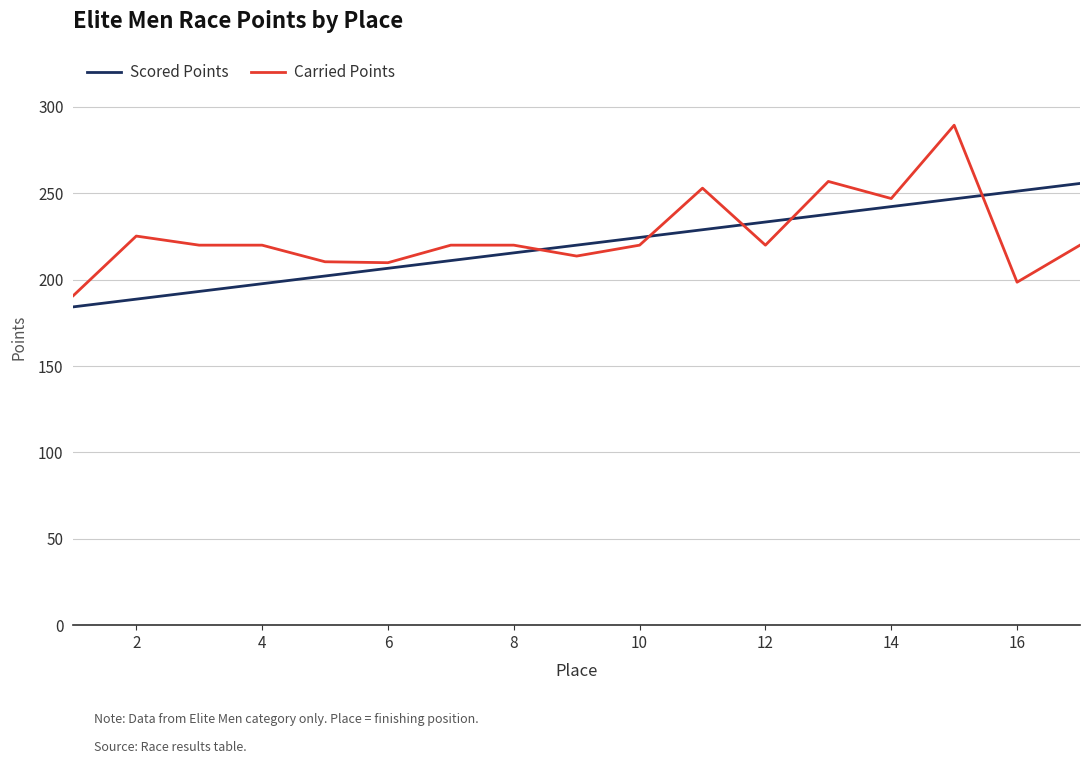

What is the average value of the Carried Points series?

225.6